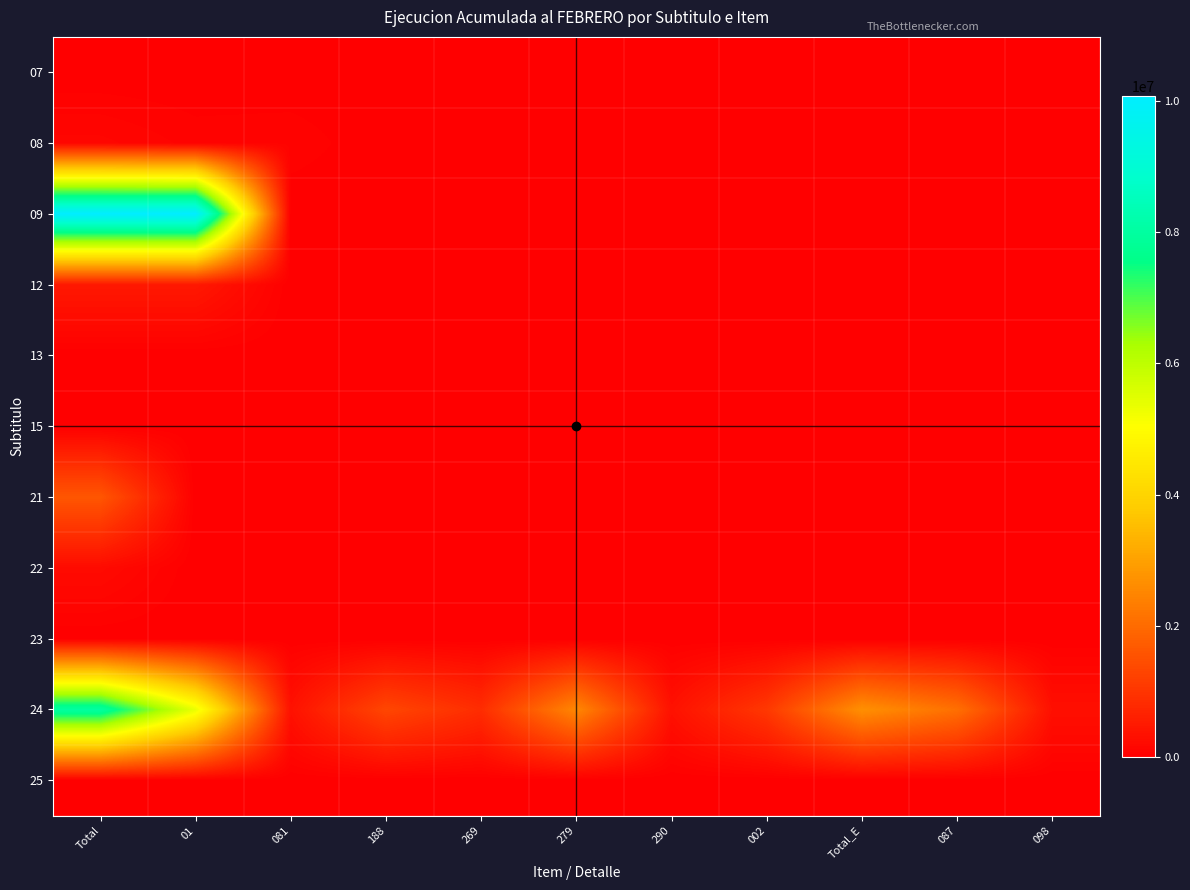

Reading right to left, transcribe all the data shown in this chart.

07: 098=0	087=0	Total_E=0	002=0	290=0	279=0	269=0	188=0	081=0	01=0	Total=0
08: 098=0	087=0	Total_E=0	002=0	290=0	279=0	269=0	188=0	081=69587	01=62788	Total=132375
09: 098=0	087=0	Total_E=0	002=0	290=0	279=0	269=0	188=0	081=0	01=10085000	Total=10085000
12: 098=0	087=0	Total_E=0	002=0	290=0	279=0	269=0	188=0	081=0	01=463834	Total=463834
13: 098=0	087=0	Total_E=0	002=0	290=0	279=0	269=0	188=0	081=0	01=0	Total=0
15: 098=0	087=0	Total_E=0	002=0	290=0	279=0	269=0	188=0	081=0	01=0	Total=0
21: 098=0	087=0	Total_E=0	002=0	290=0	279=0	269=0	188=0	081=0	01=0	Total=1613371
22: 098=0	087=0	Total_E=0	002=0	290=0	279=0	269=0	188=0	081=0	01=0	Total=212616
23: 098=0	087=0	Total_E=0	002=0	290=0	279=0	269=0	188=0	081=0	01=0	Total=0
24: 098=306493	087=2084785	Total_E=2683707	002=1053585	290=333813	279=2522931	269=843851	188=1315335	081=335375	01=5351305	Total=8035012
25: 098=0	087=0	Total_E=0	002=0	290=0	279=0	269=0	188=0	081=0	01=0	Total=0